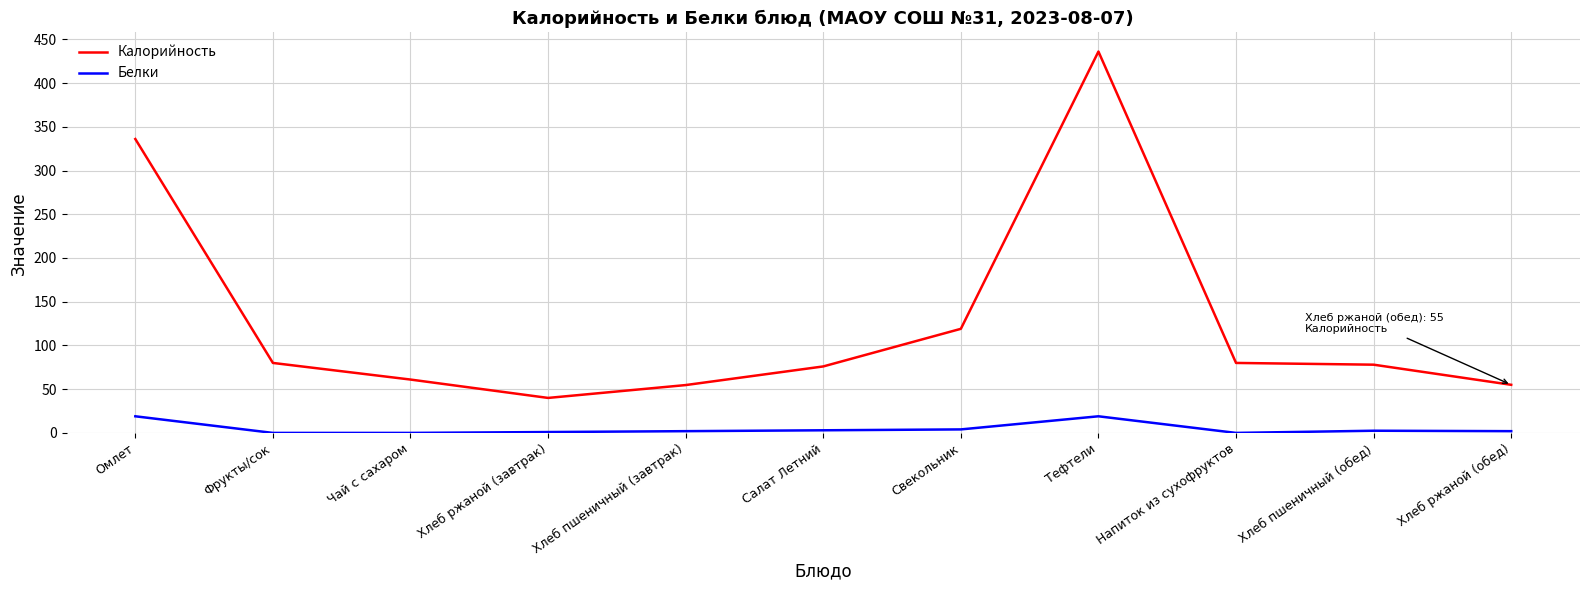

Between Омлет and Тефтели, which series saw the biggest shift?

Калорийность